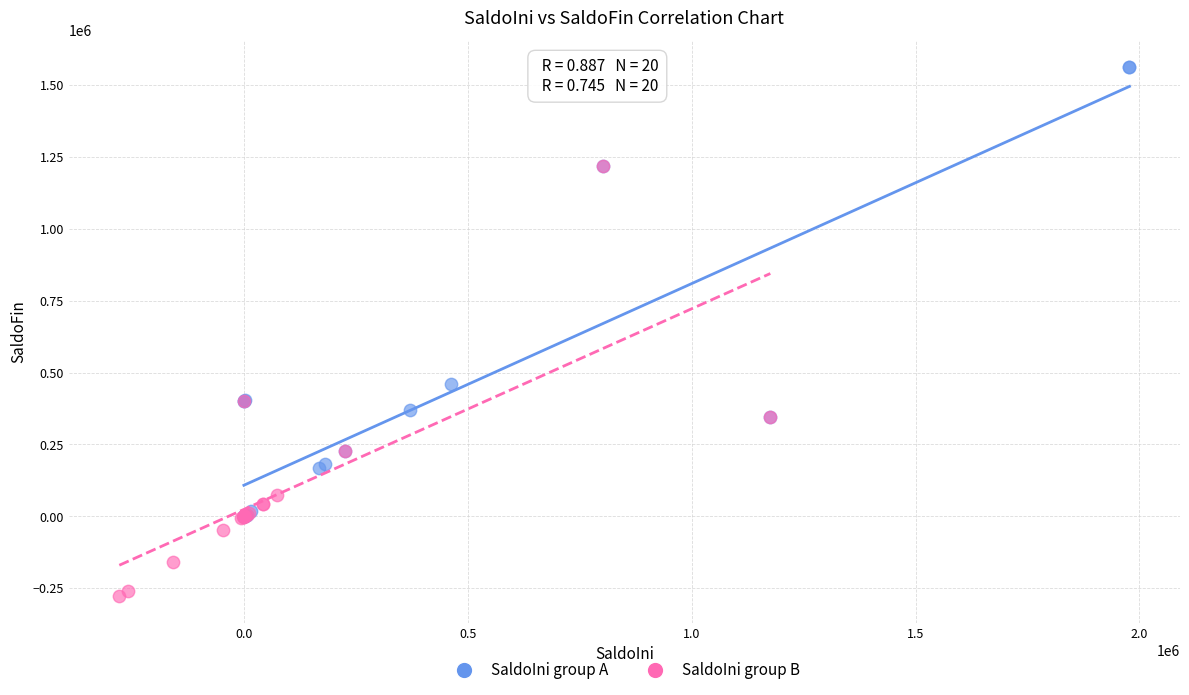

Which series reaches the minimum Y coordinate?

SaldoIni group B